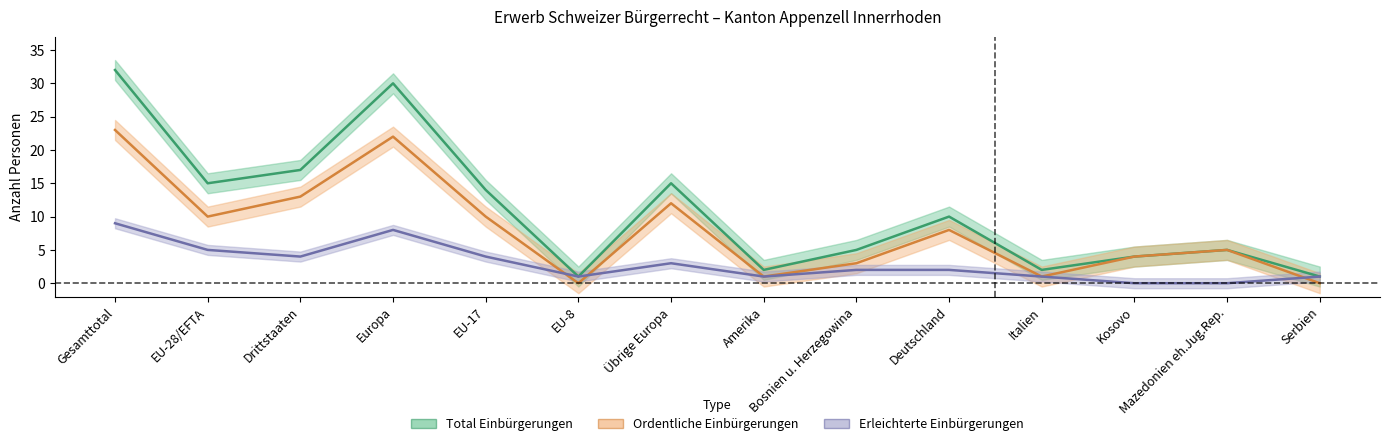

Where does the Ordentliche Einbürgerungen series first go above 8?

Gesamttotal